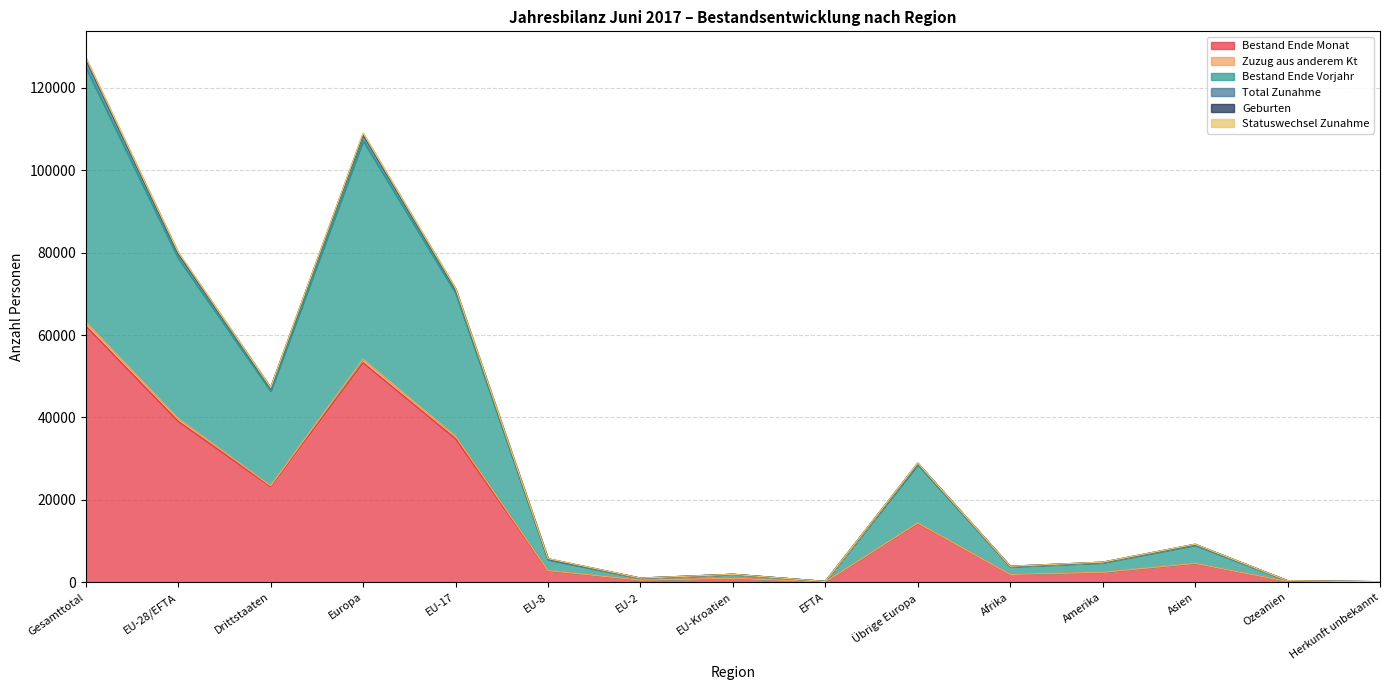

Is it true that Geburten equals 26654 at Gesamttotal?

False